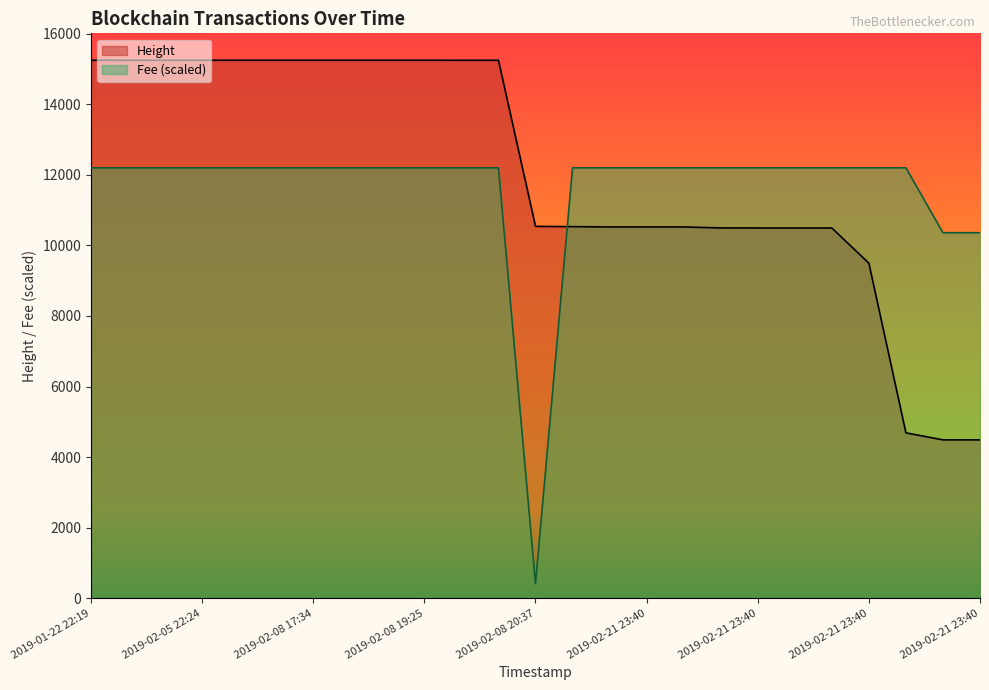

At which category does Fee reach its first local valley?

2019-02-08 20:37